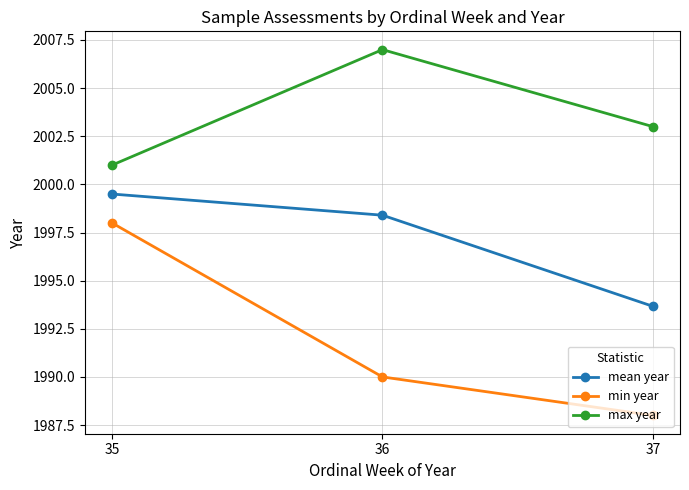

What are all the series names shown in the legend?

mean year, min year, max year